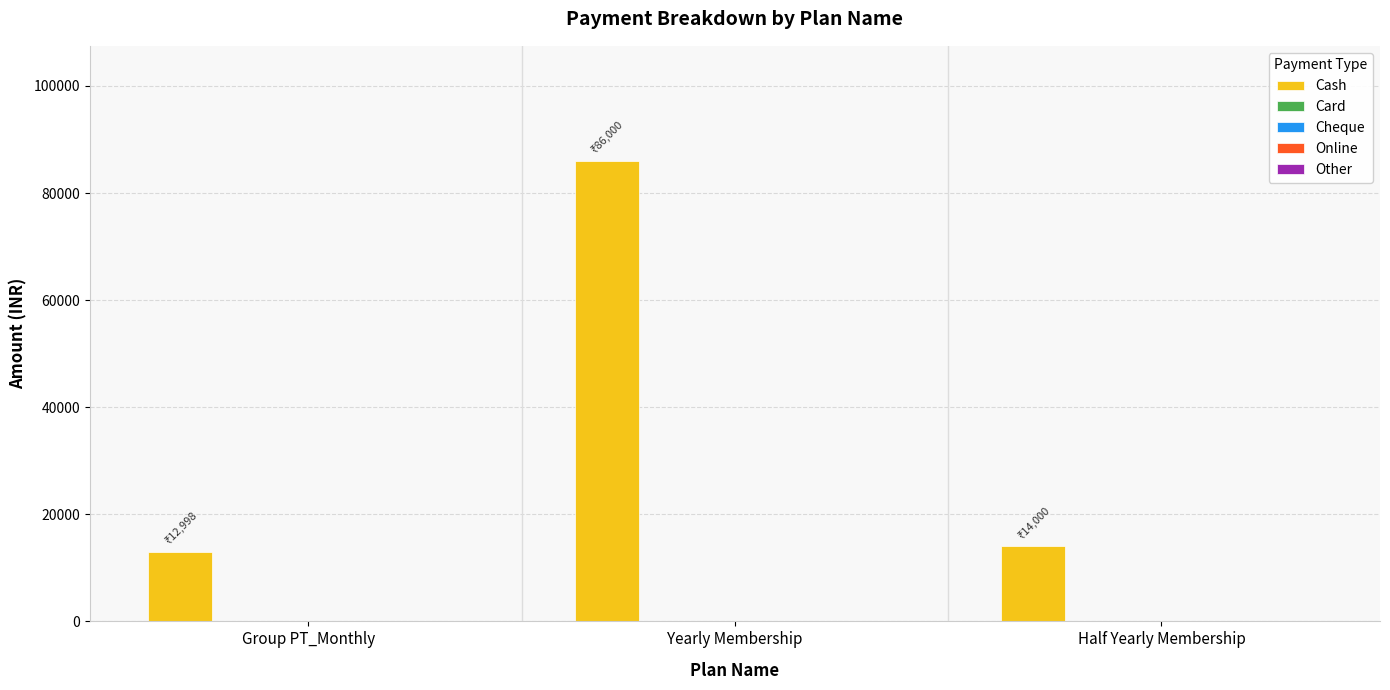

Does the chart contain any negative values?

No